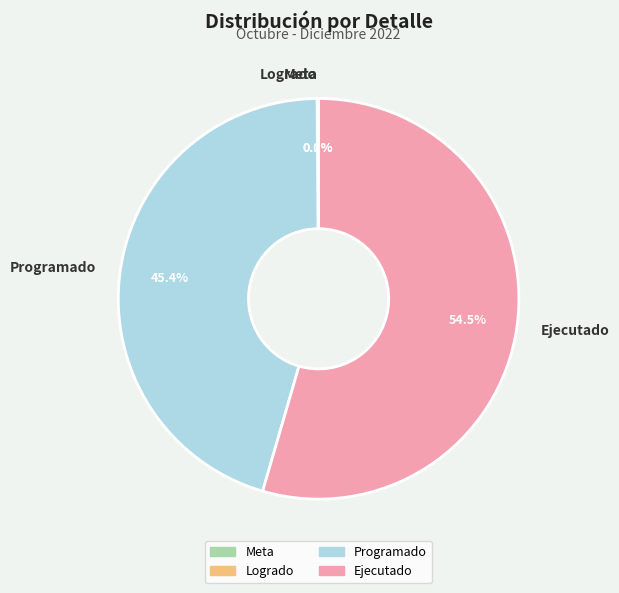

Is it true that Programado is 45% of the pie?

True